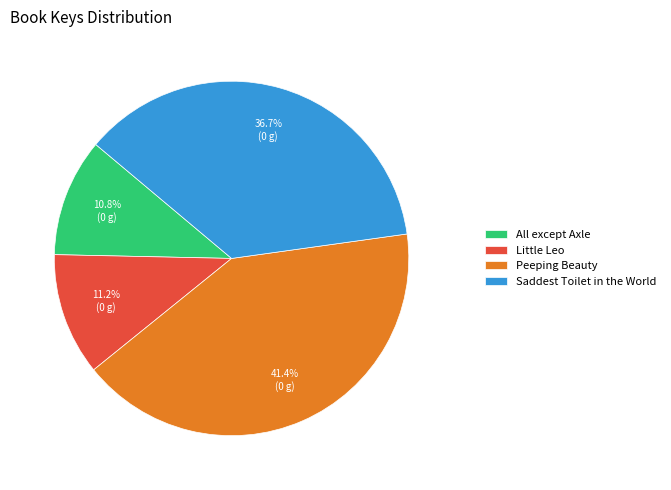

Does any single category account for the majority?

No